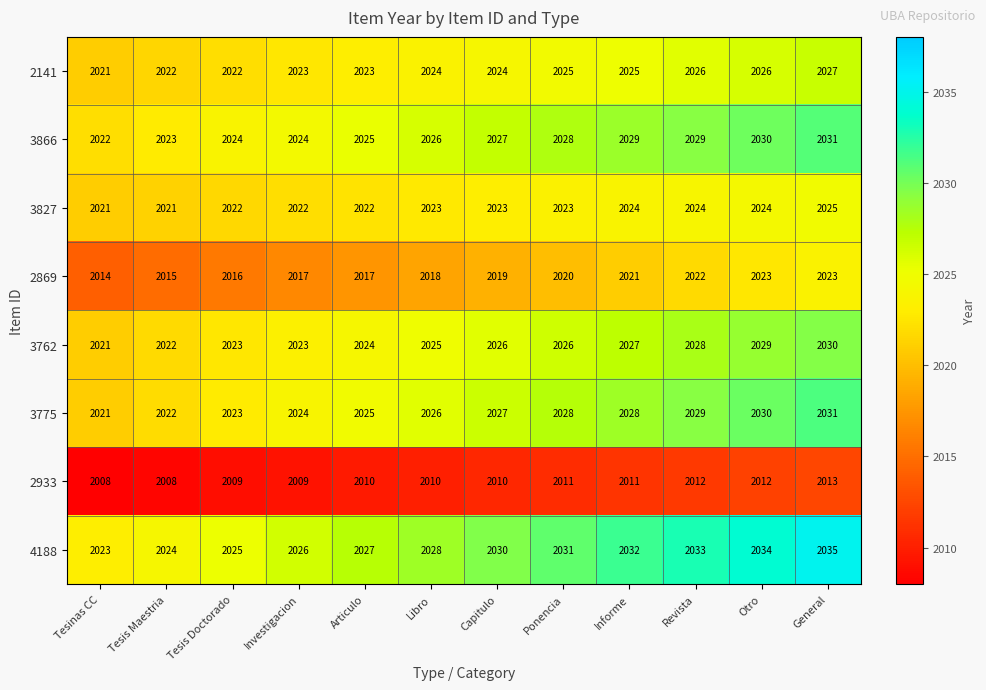

How many series are shown in this chart?

8